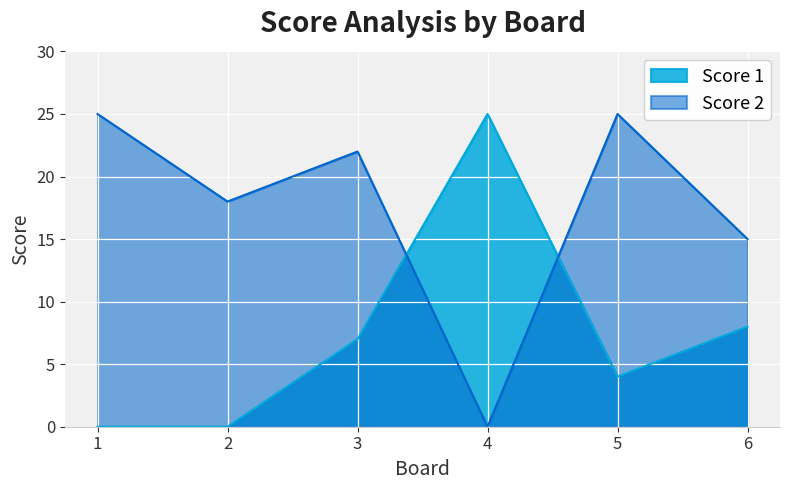

List the series in order of their peak value, highest first.

Score 1, Score 2